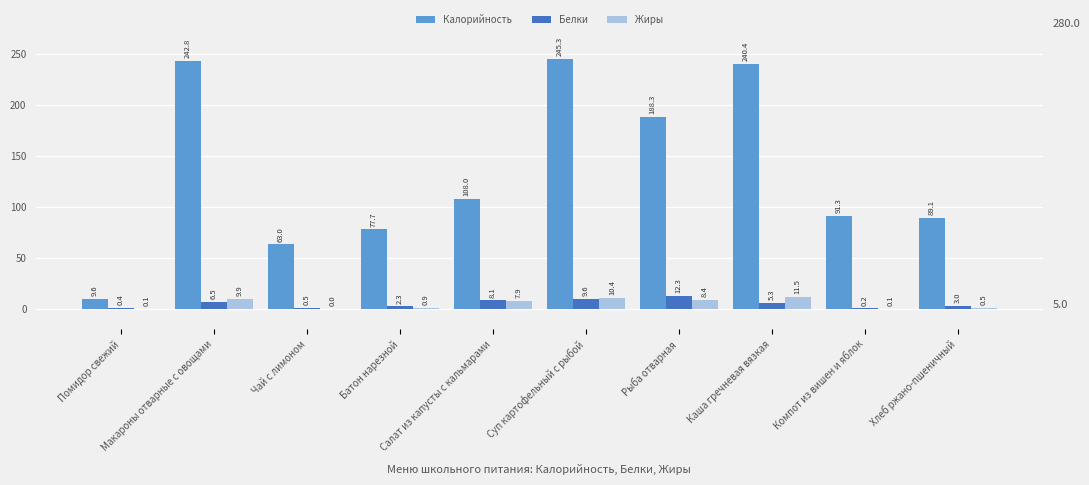

What is the approximate value of Жиры at Макароны отварные с овощами?

9.9